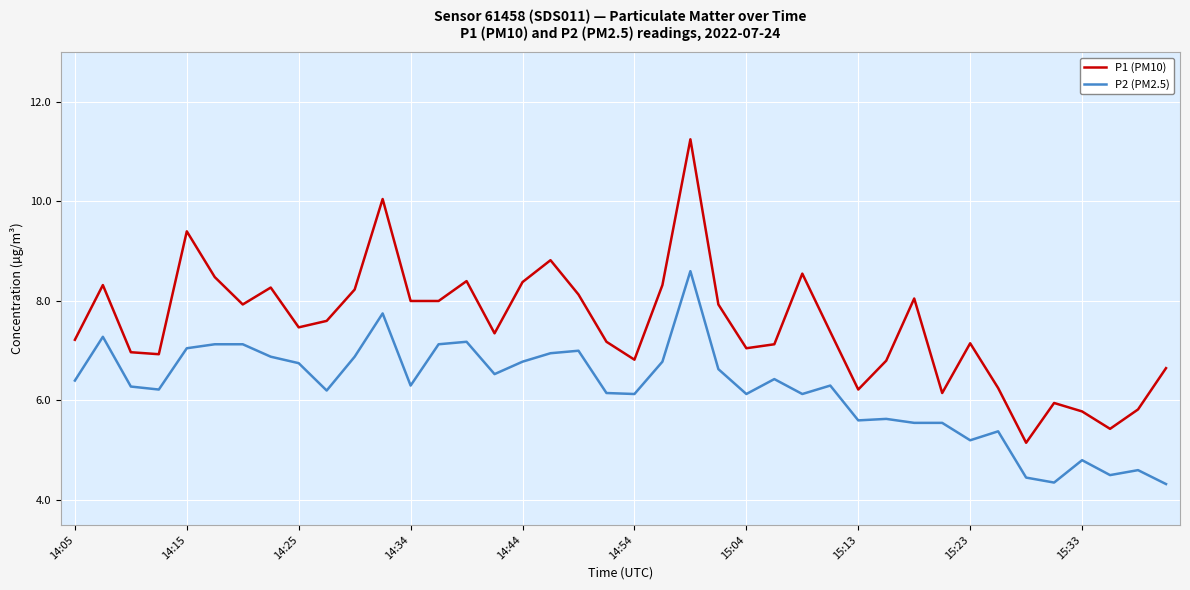

Which series has the widest spread of values?

P1 (PM10)